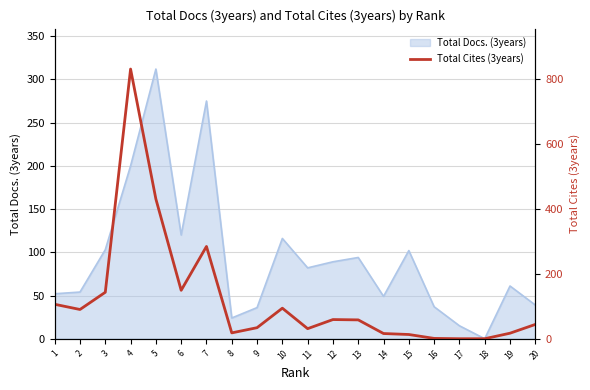

Rank the categories by value from lowest to highest.

17, 18, 16, 15, 14, 19, 8, 11, 9, 20, 13, 12, 2, 10, 1, 3, 6, 7, 5, 4